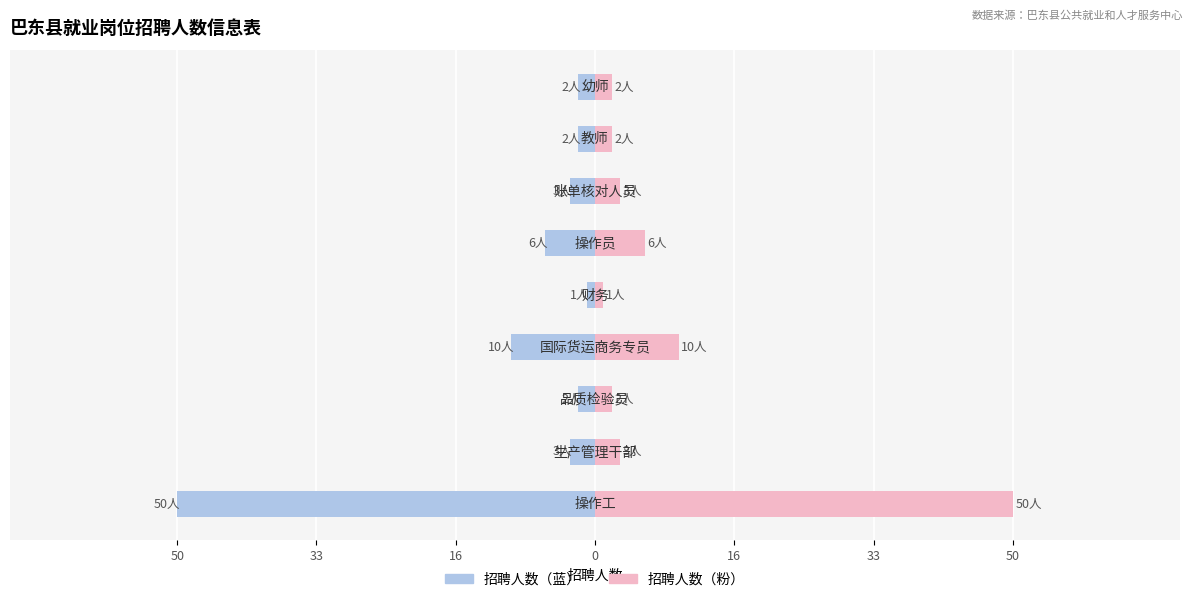

How many values in the 招聘人数（左） series are below -3?

3